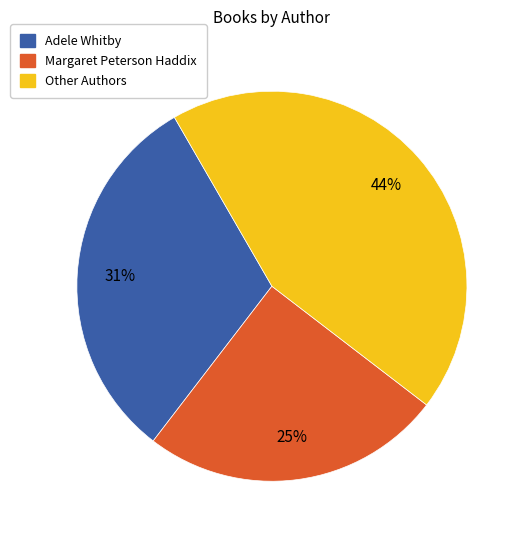

Count the number of slices in the pie.

3